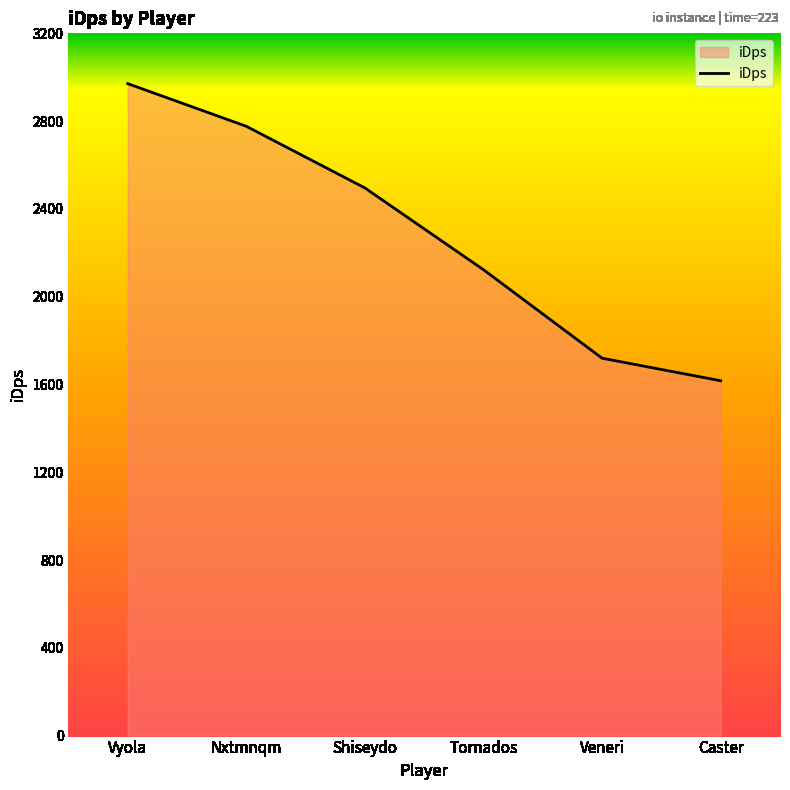

Rank the categories by value from lowest to highest.

Caster, Veneri, Tornados, Shiseydo, Nxtmnqm, Vyola